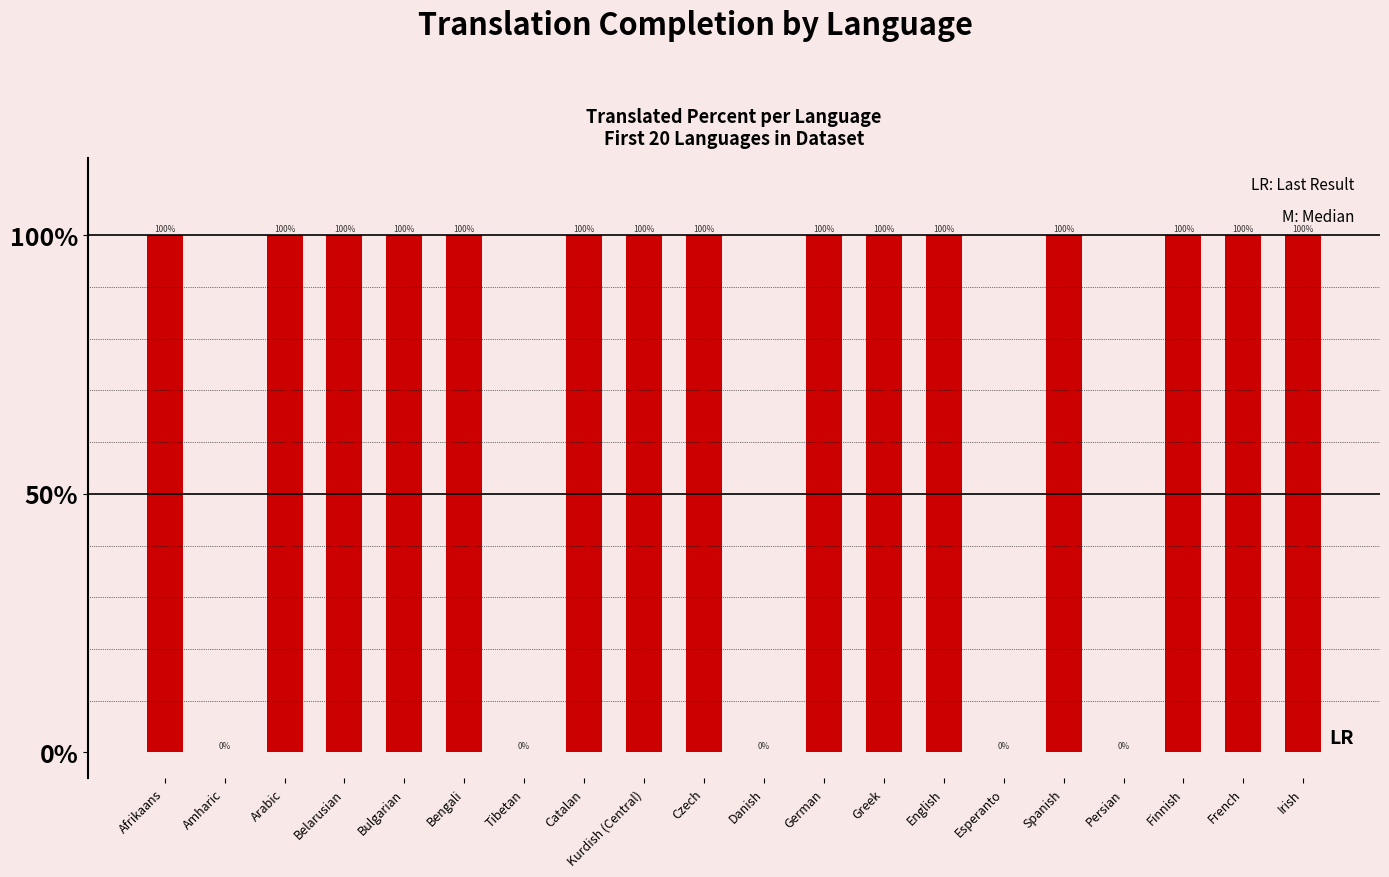

Between Esperanto and Czech, which is larger?

Czech